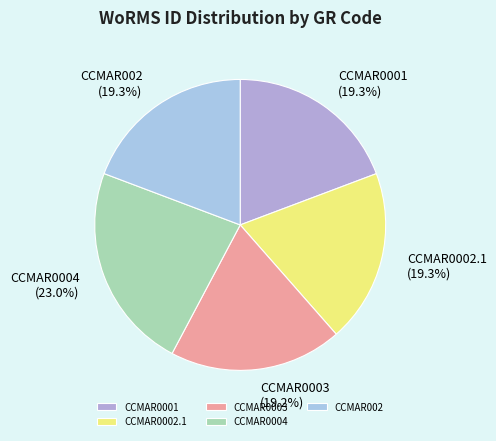

To the nearest percent, what is the difference between the largest and smallest slice percentages?

4%